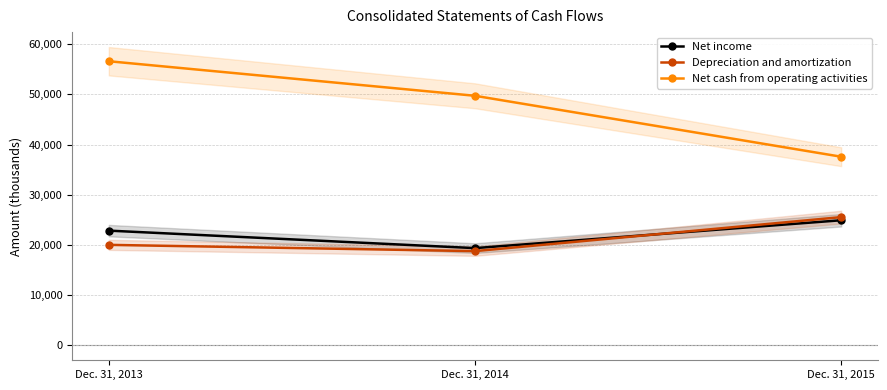

Which category has the lowest value across all series?

Dec. 31, 2014